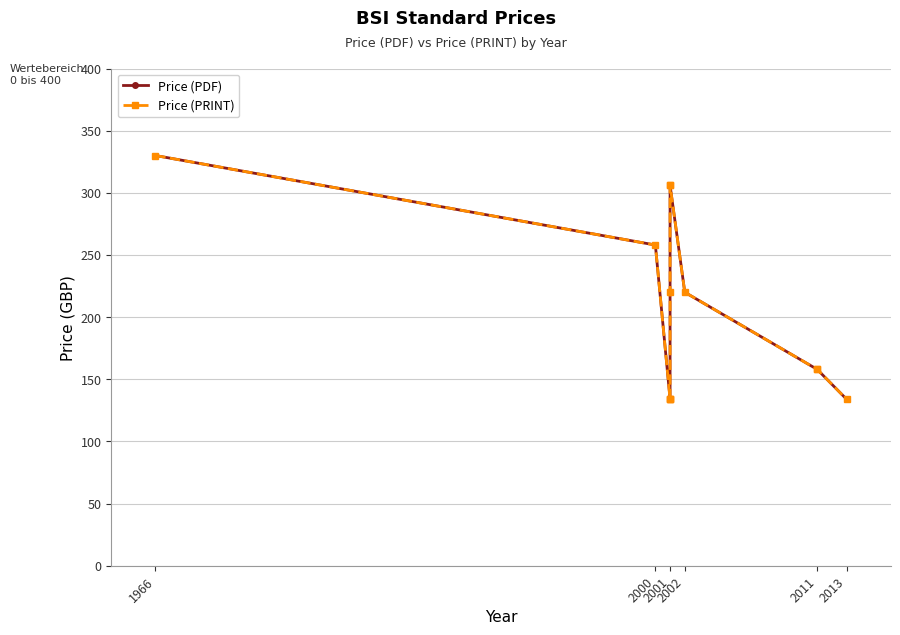

How many categories are shown in the chart?

12